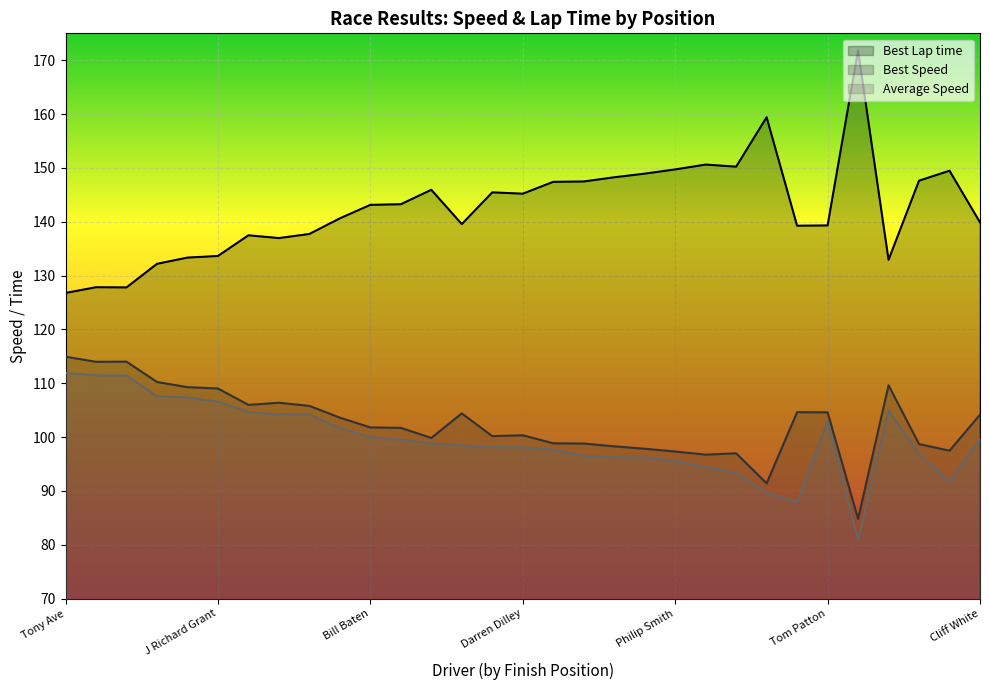

True or false: Best Speed and Best Lap time intersect in this chart.

False